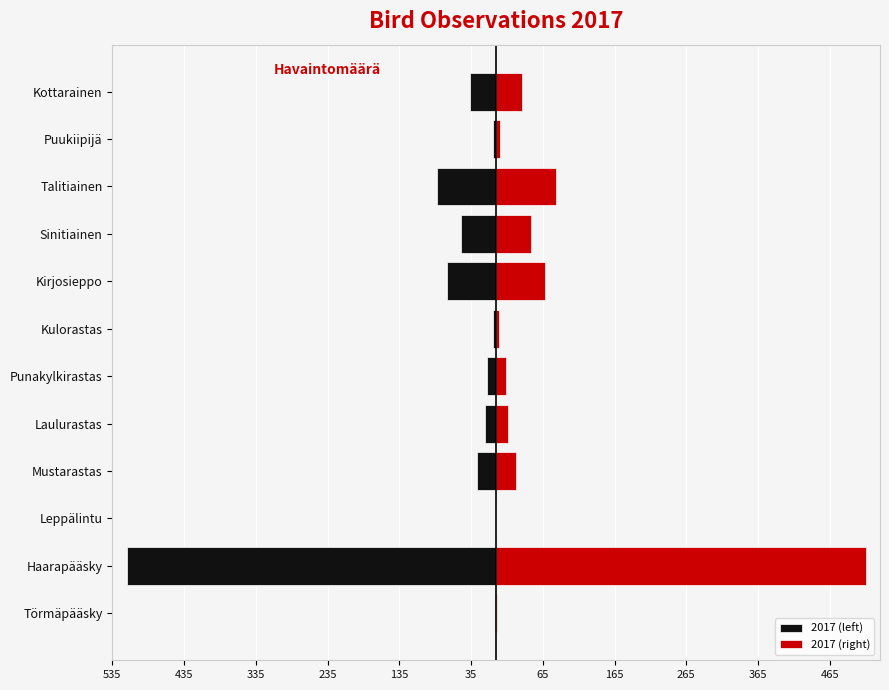

Reading left to right, list all the values displayed in this chart.

2017 (left): -1	-515	0	-27	-16	-13	-4	-68	-49	-83	-5	-36
2017 (right): 1	515	0	27	16	13	4	68	49	83	5	36